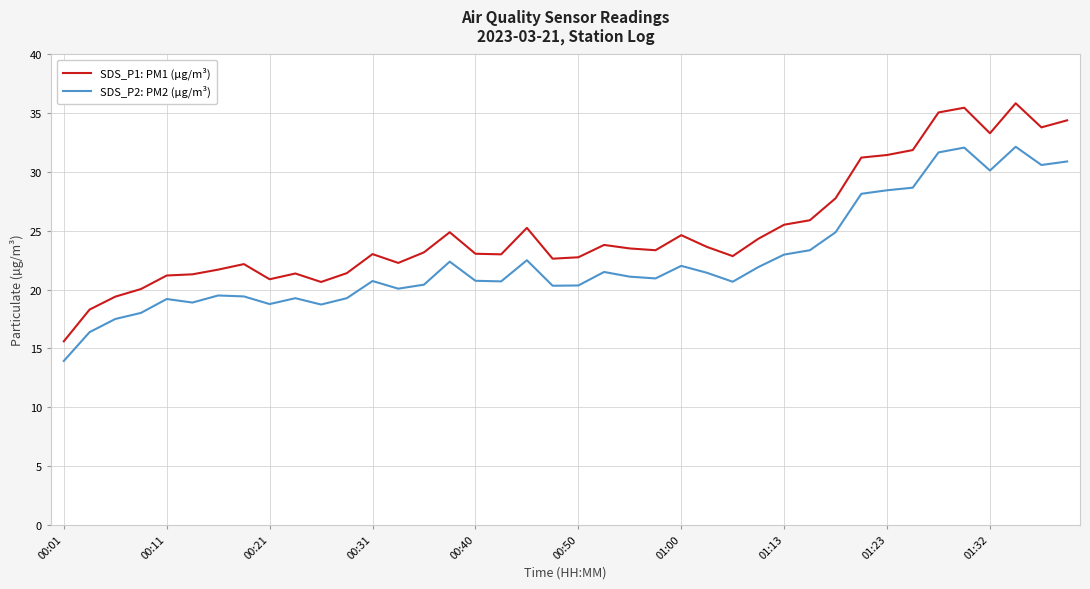

List the series in order of their overall mean, highest first.

SDS_P1: PM1 (µg/m³), SDS_P2: PM2 (µg/m³)